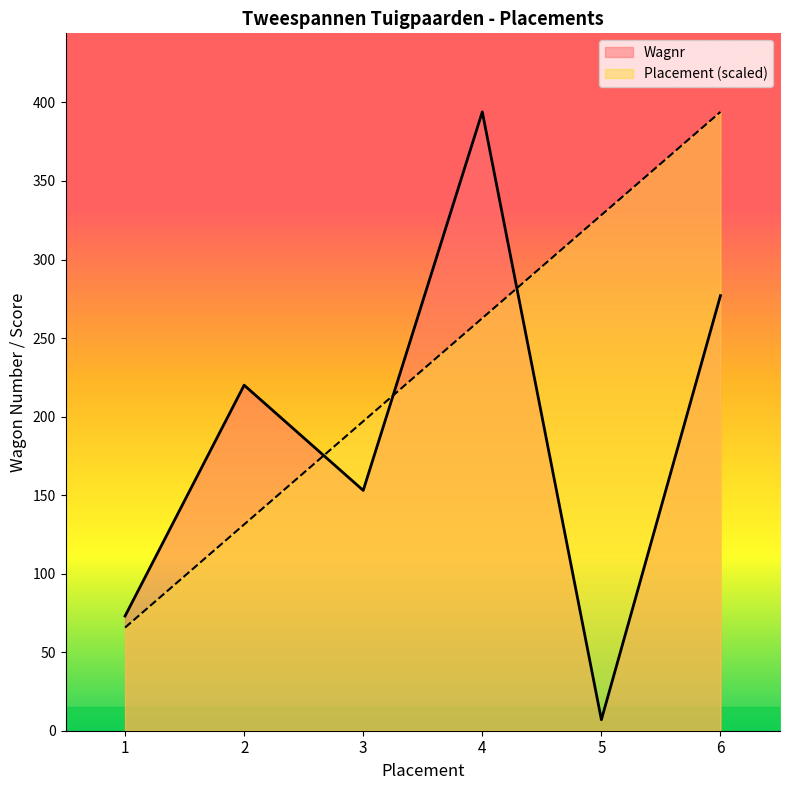

At which label does Wagnr first exceed 220?

4